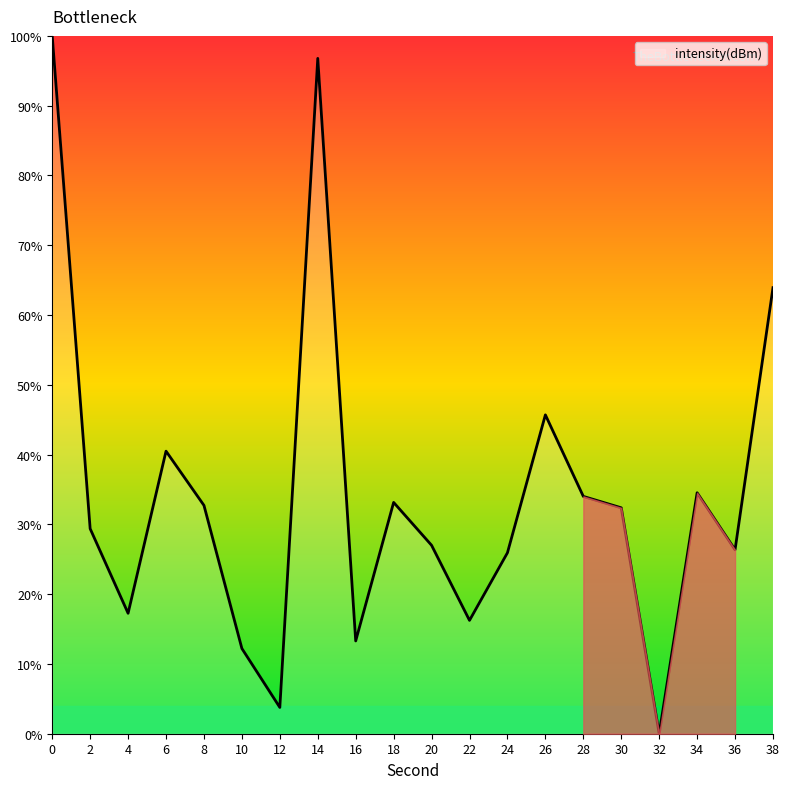

What is the sum of all values?

685.1